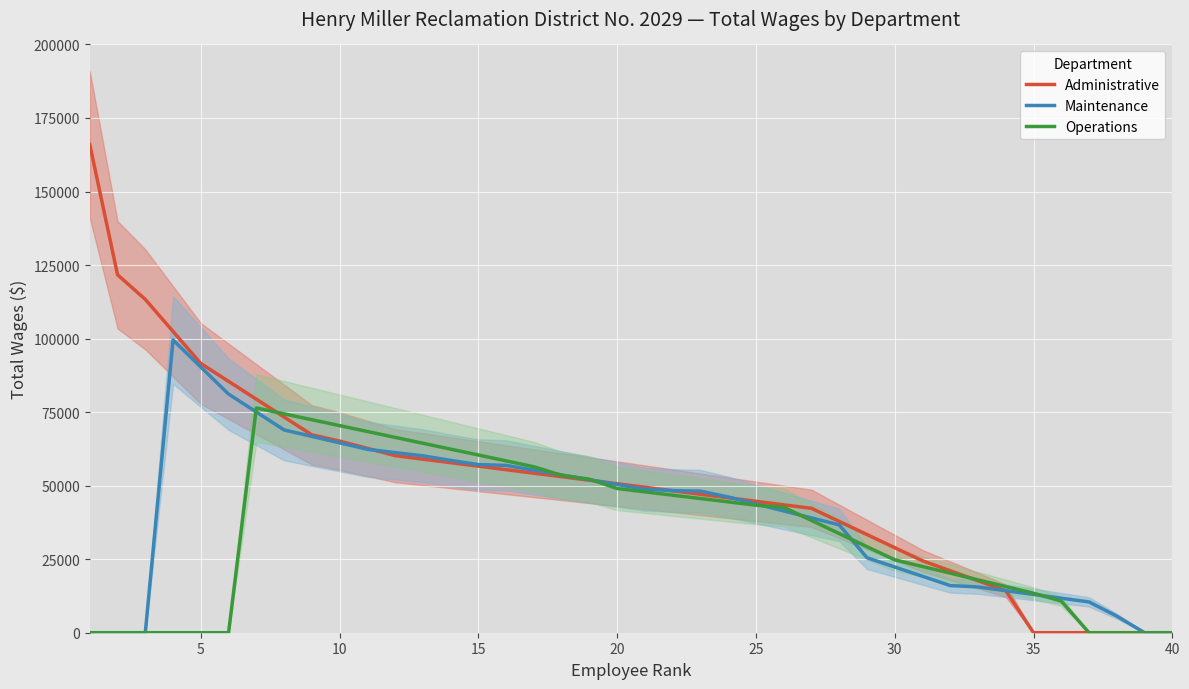

What is the maximum value for Operations?

76411.0